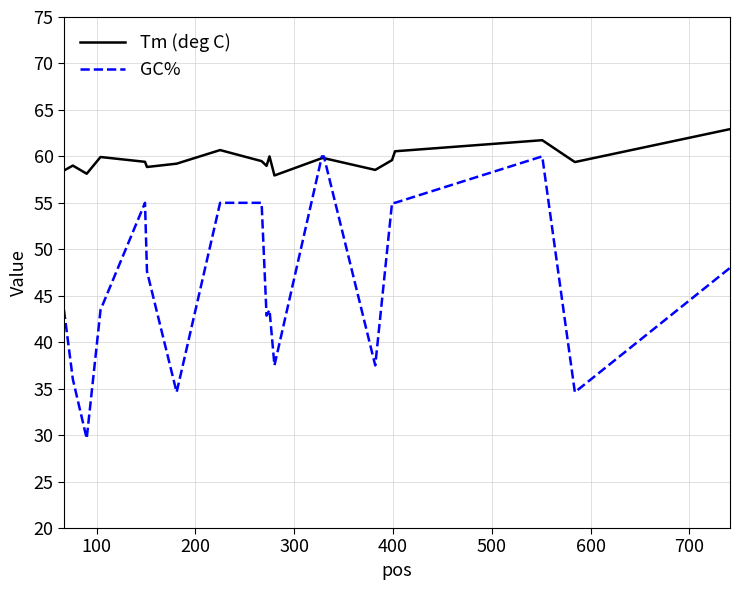

List the series in order of their overall mean, lowest first.

GC%, Tm (deg C)